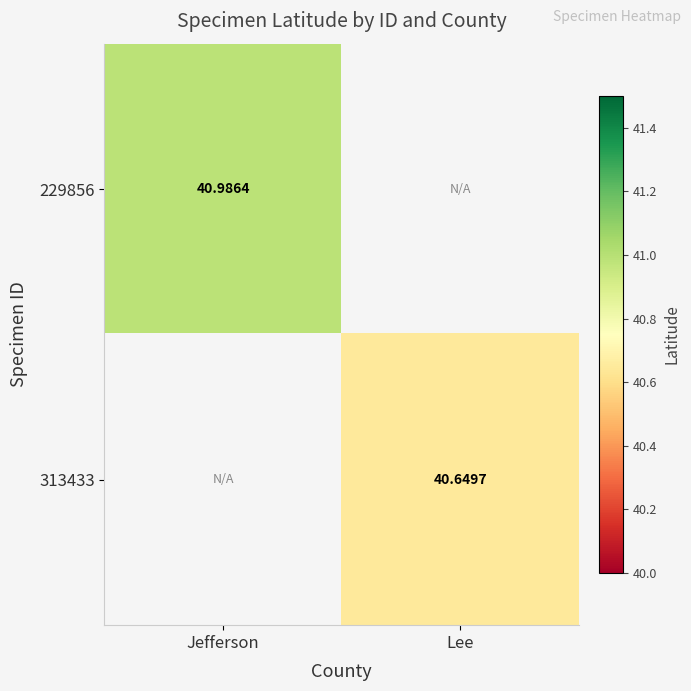

At which label does 229856 first exceed 40?

Jefferson